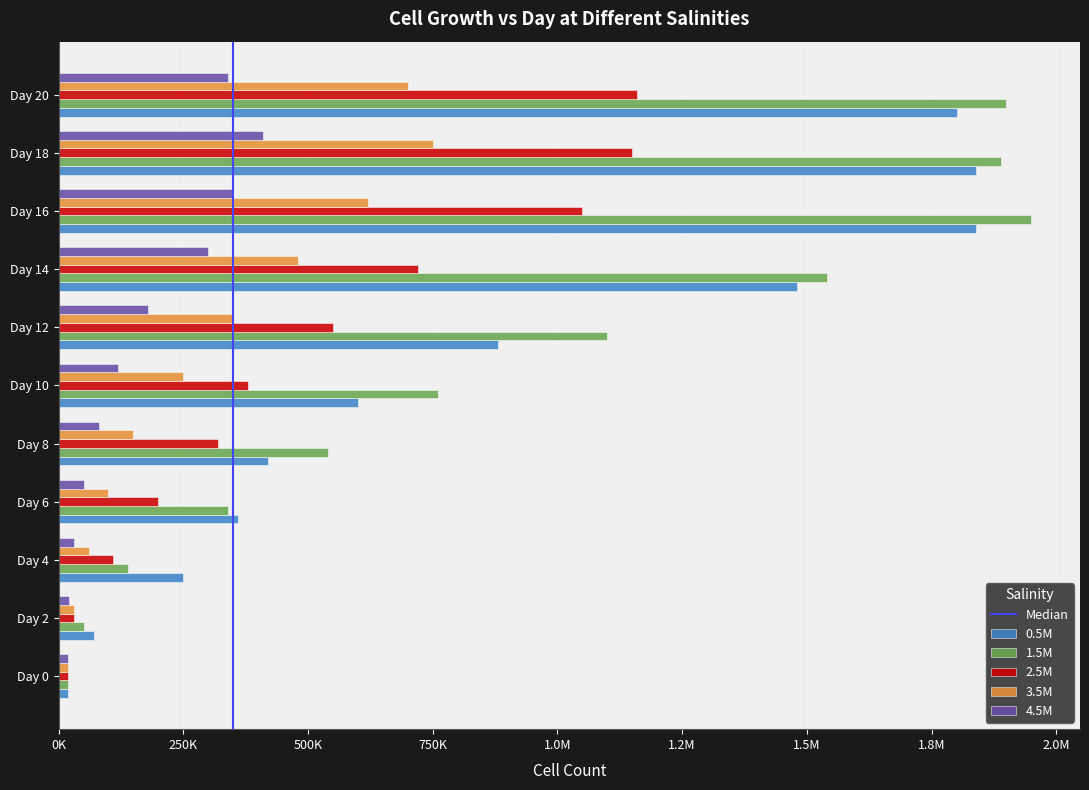

Which category has the highest value in the 3.5M series?

Day 18